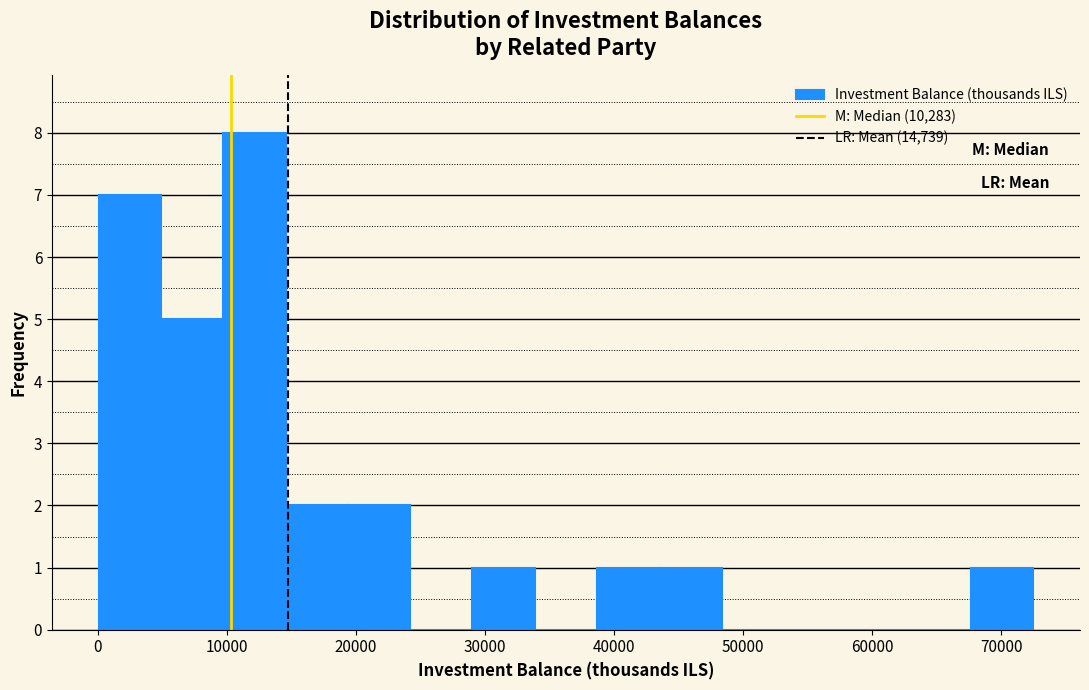

Reading left to right, transcribe this chart: for each bar, give the range it covers on the x-axis and its height. Neither the bar edges nor the heights are printed on the chart, so give them approximately, as read against the axes.

0 to 5000: 7
5000 to 10000: 5
10000 to 15000: 8
15000 to 19000: 2
19000 to 24000: 2
24000 to 29000: 0
29000 to 34000: 1
34000 to 39000: 0
39000 to 44000: 1
44000 to 48000: 1
48000 to 53000: 0
53000 to 58000: 0
58000 to 63000: 0
63000 to 68000: 0
68000 to 72000: 1